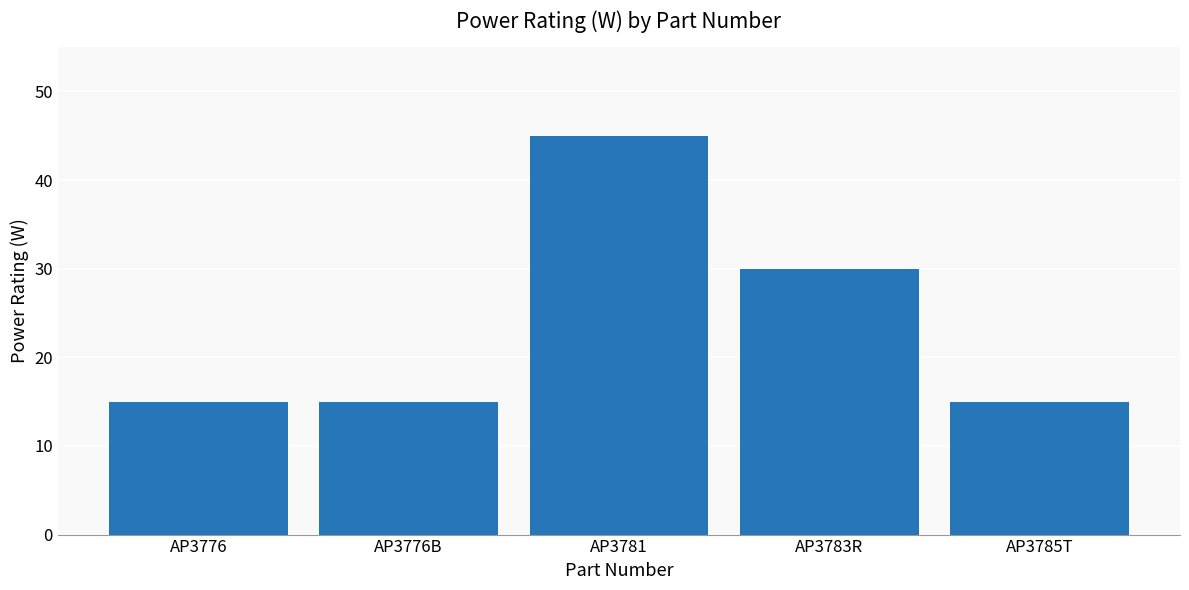

What is the difference between the maximum and second lowest values?

30